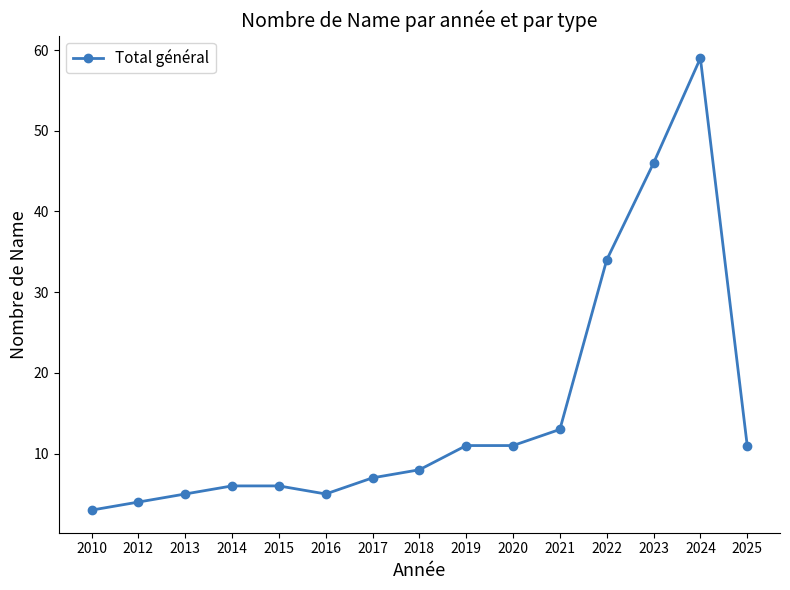

What is the sum of all values?

229